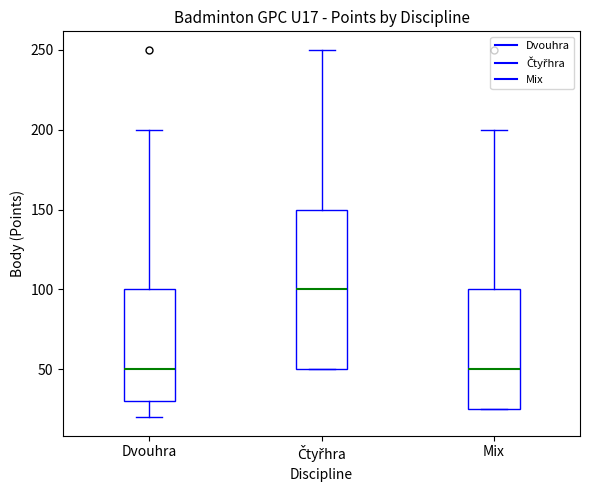

Reading left to right, read every box against the y-axis: the position of its median line, the range the box covers, and the ends of its whiskers. The values are not printed on the chart, so give them approximately, as read against the axis.

Dvouhra: median 50, box 30 to 100, whiskers 20 to 200
Čtyřhra: median 100, box 50 to 150, whiskers 50 to 250
Mix: median 50, box 25 to 100, whiskers 25 to 200